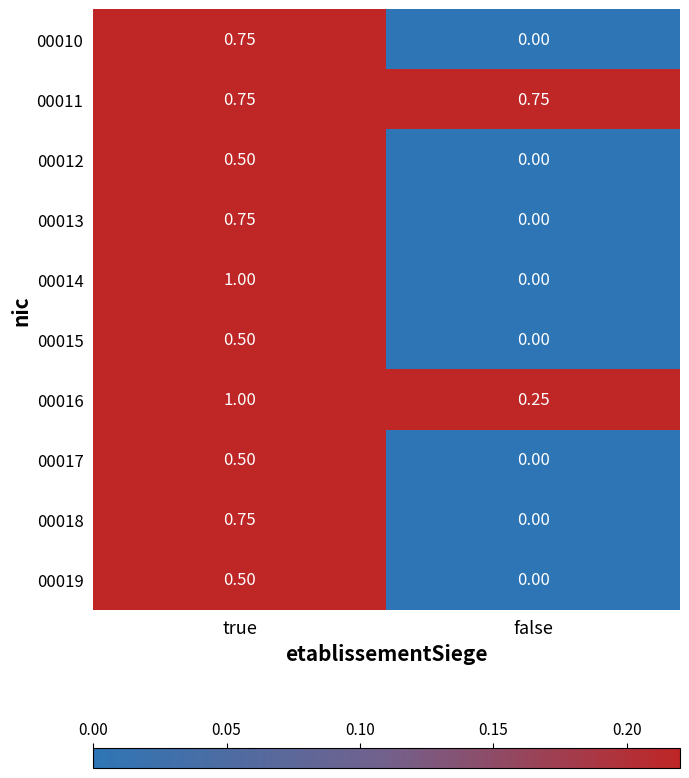

At how many categories does at least one series exceed 0?

2